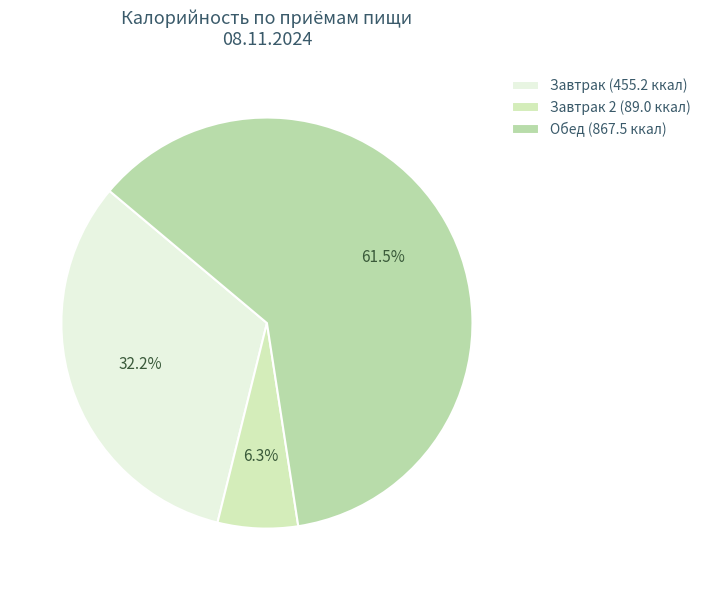

How many slices are in this pie chart?

3